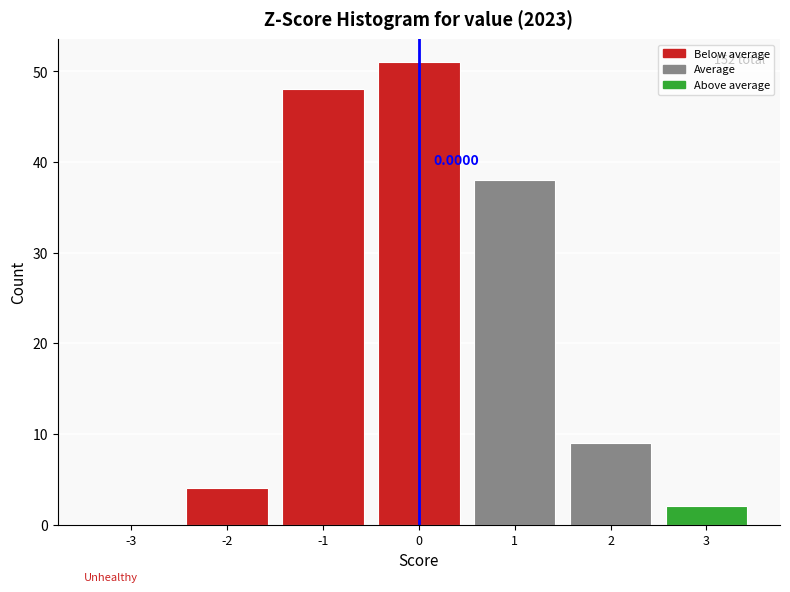

Over which range of the x-axis is the bar tallest?

-0.5 to 0.5